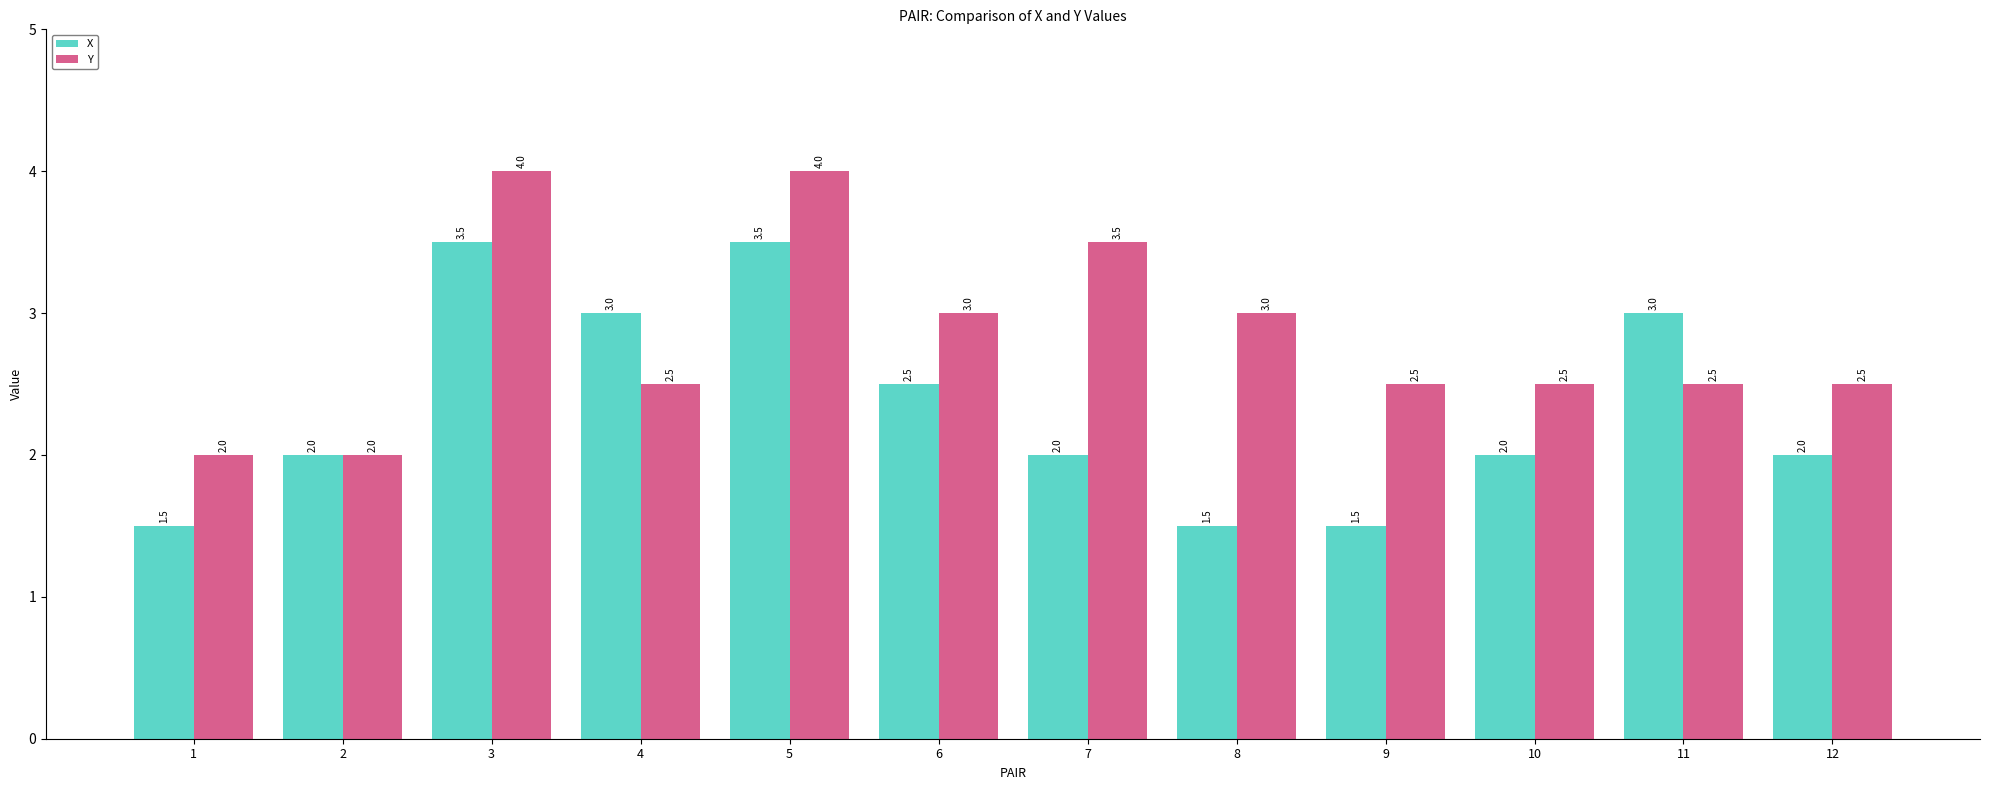

True or false: Y has a value of 4.5 at 6.

False